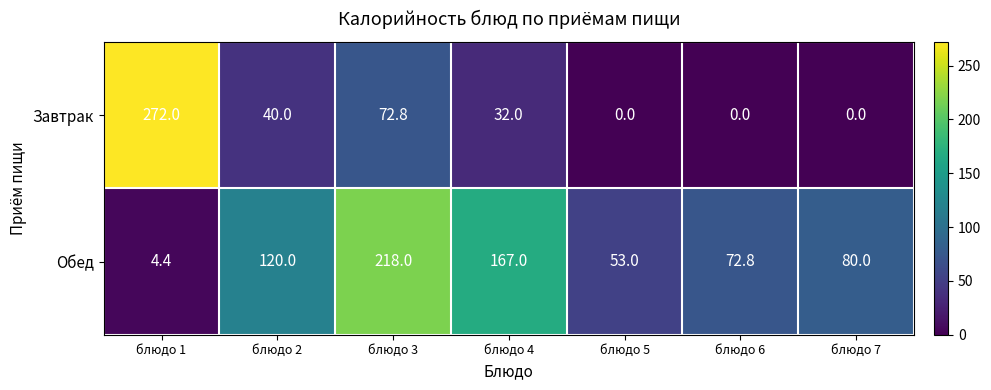

What is the difference between the Завтрак values at блюдо 1 and блюдо 3?

199.2